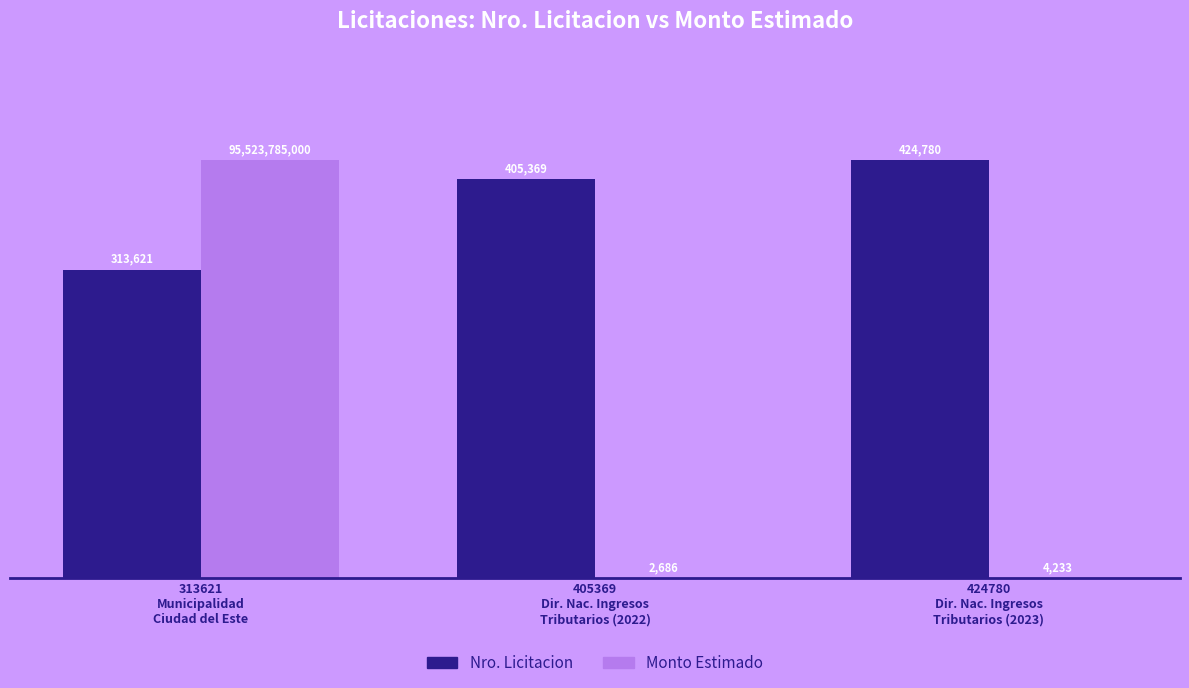

At how many categories does at least one series exceed 0?

3